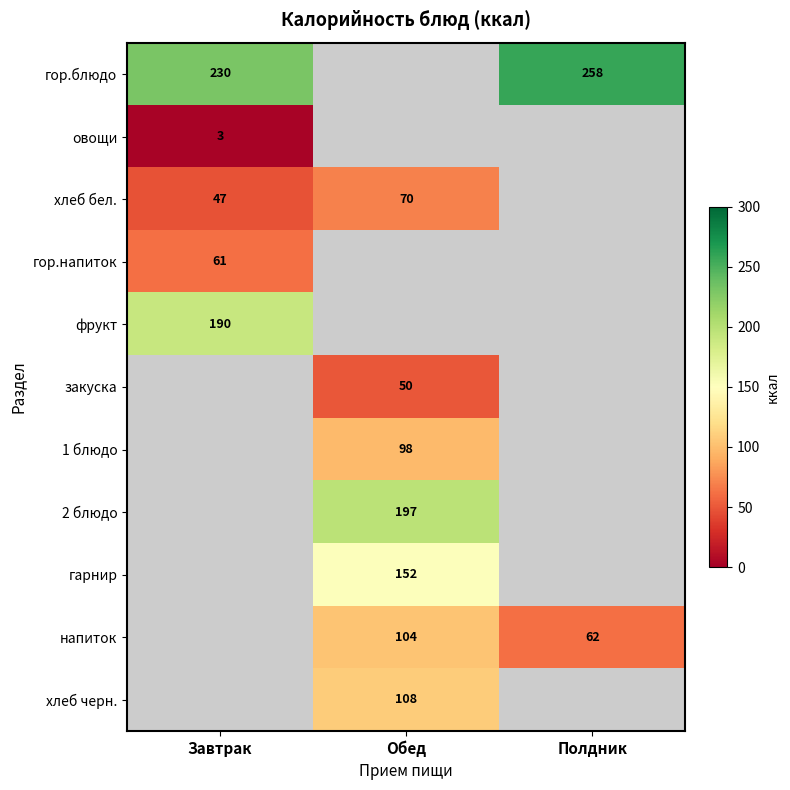

The гор.напиток series shows 61 at Завтрак. True or false?

True